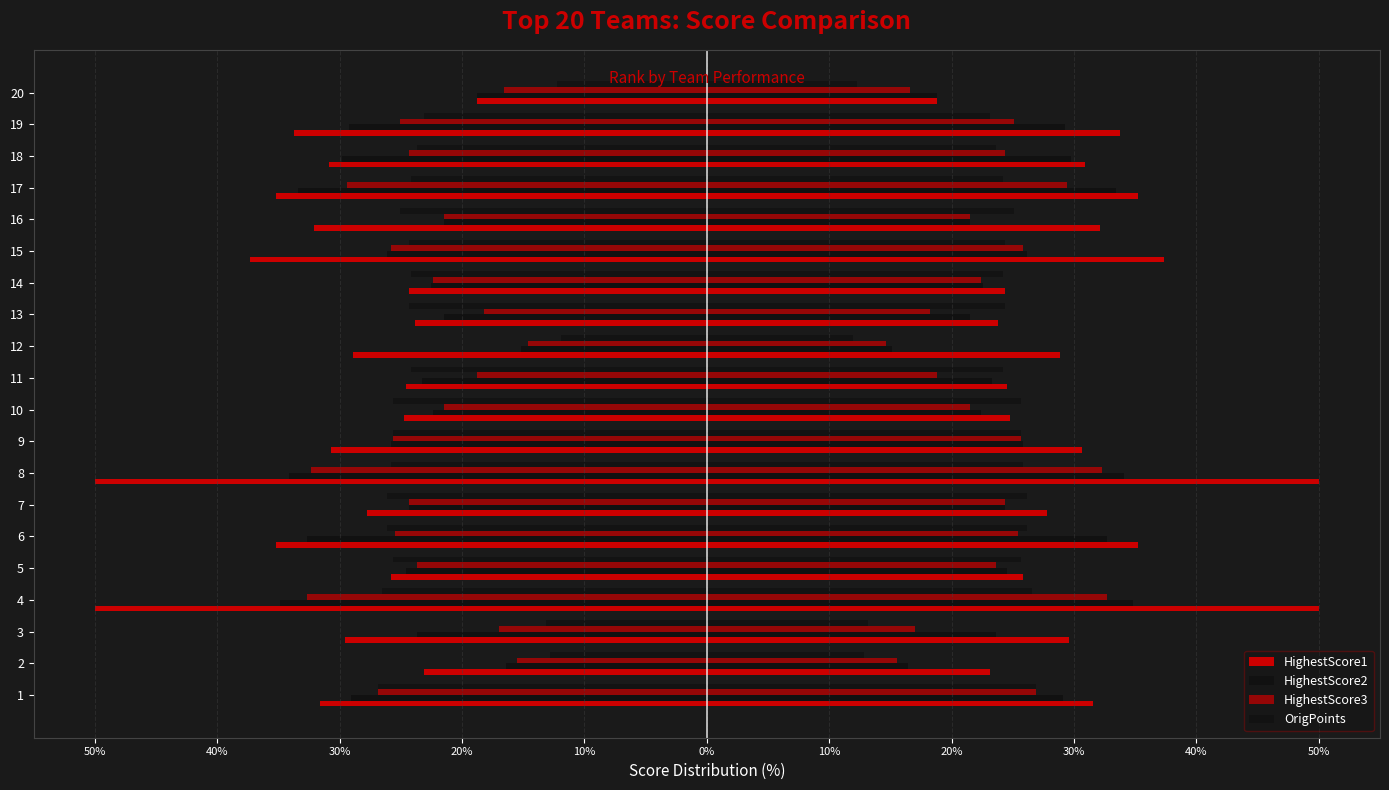

What is the highest value of the HighestScore2 series?

-15.2